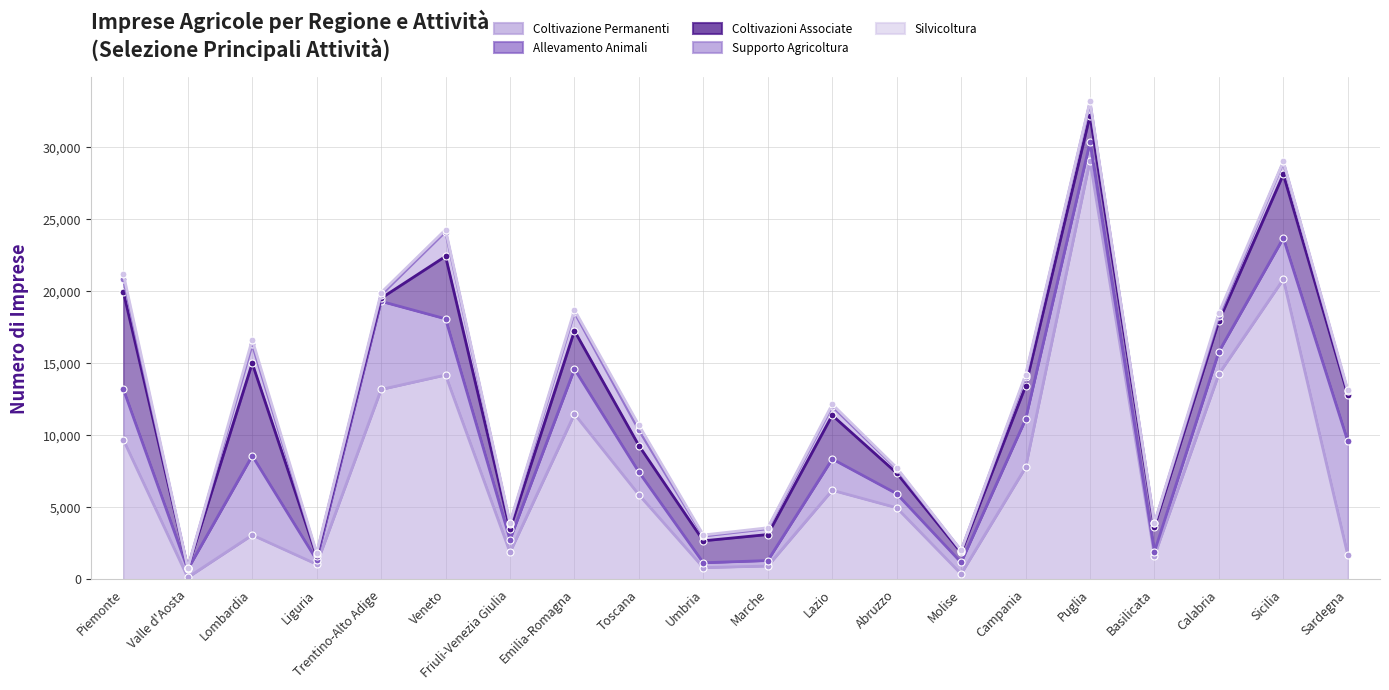

How many lines are shown in the chart?

5